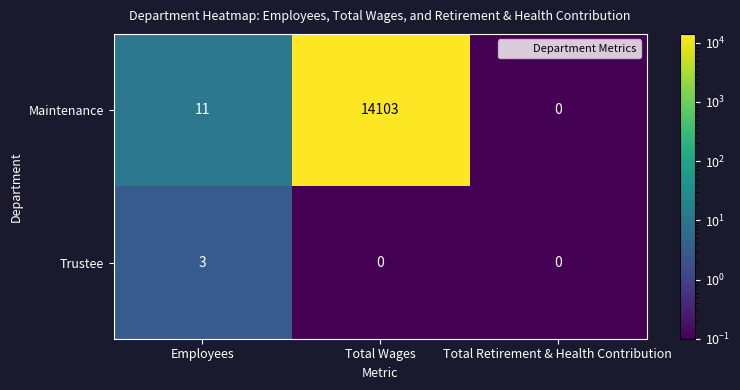

What is the difference between the highest and lowest values at Total Wages?

14103